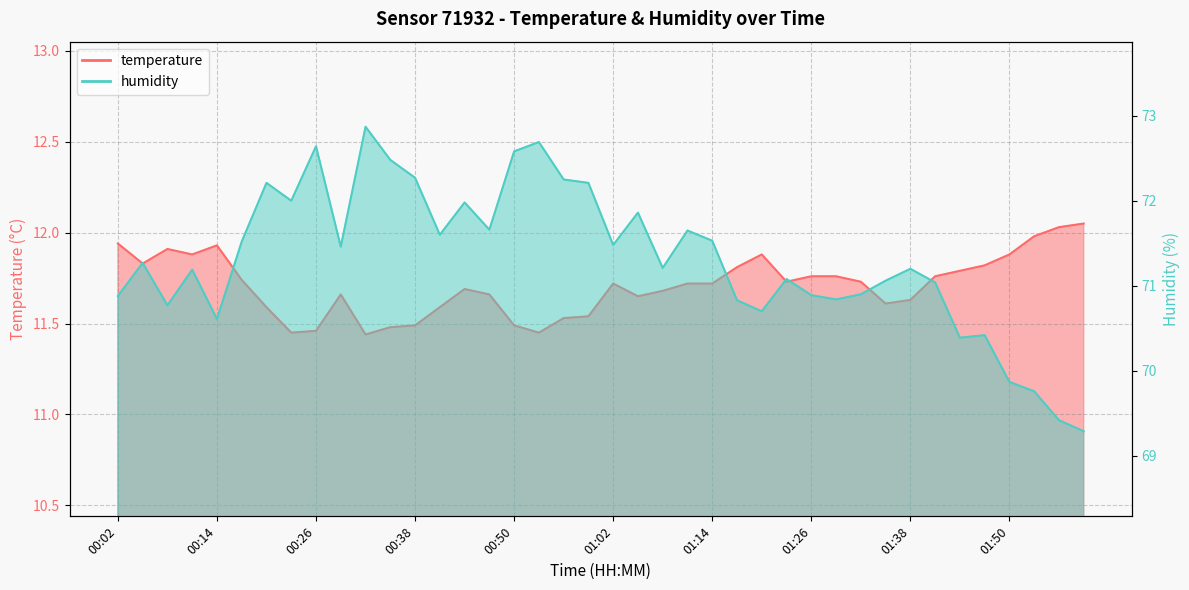

List the series in order of their overall mean, highest first.

humidity, temperature